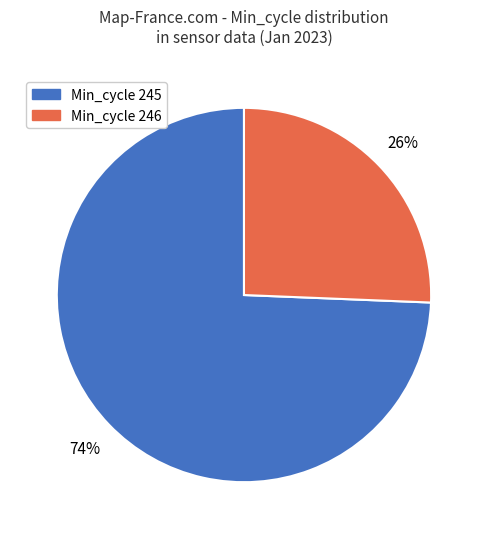

Is there any slice that represents more than half of the pie?

Yes